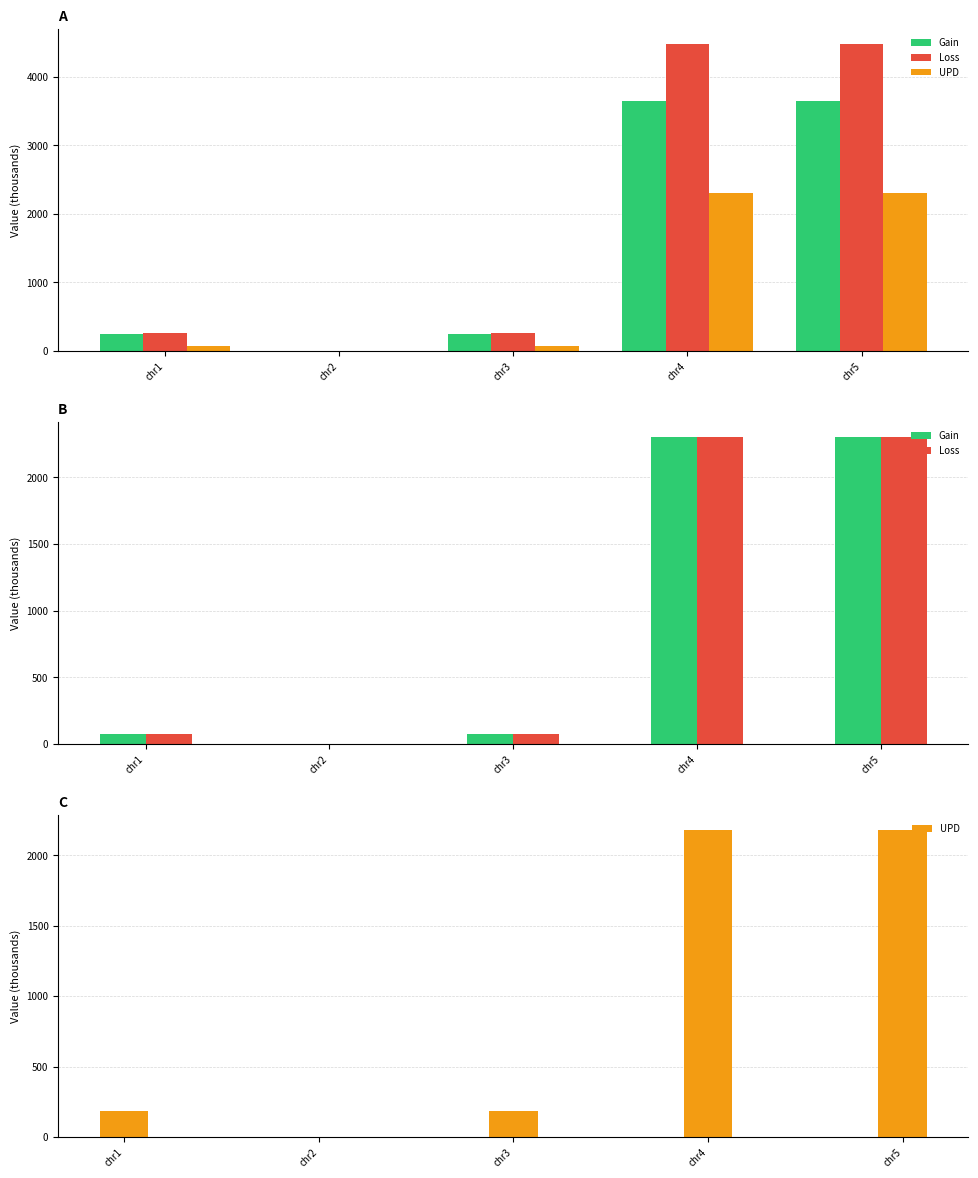

List the series in order of their peak value, lowest first.

UPD, Gain, Loss